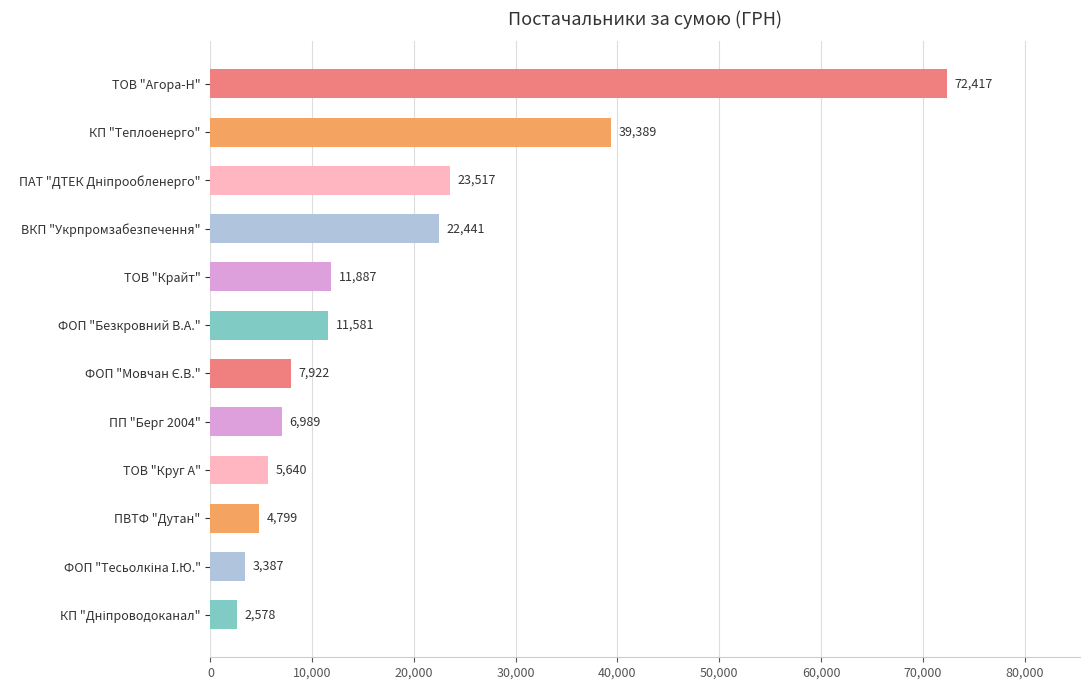

What is the maximum value shown in the chart?

72416.7